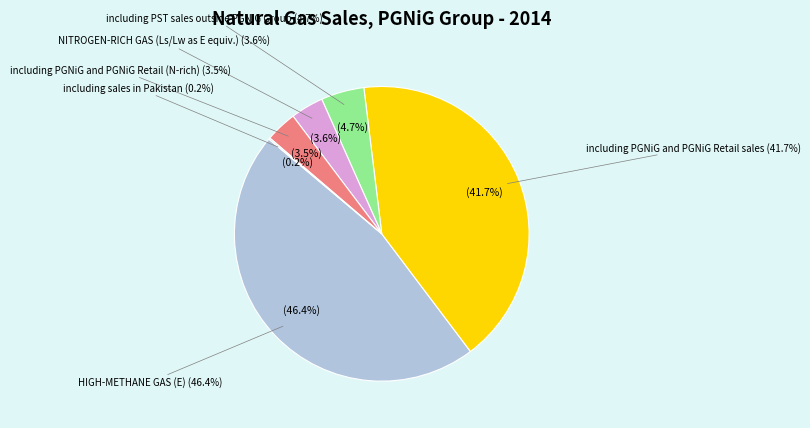

Rank the categories by value from highest to lowest.

HIGH-METHANE GAS (E), including PGNiG and PGNiG Retail sales, including PST sales outside PGNiG Group, NITROGEN-RICH GAS (Ls/Lw as E equiv.), including PGNiG and PGNiG Retail (N-rich), including sales in Pakistan